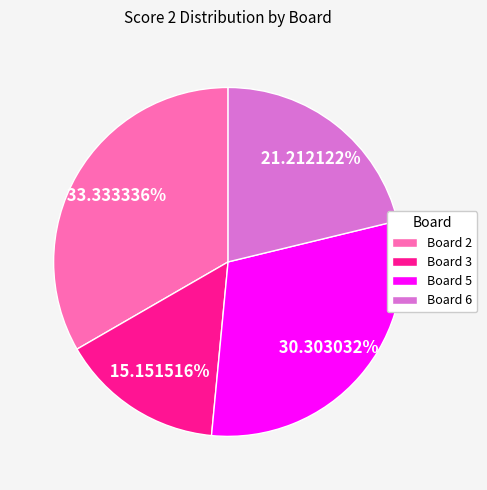

To the nearest percent, what percentage of the pie is Board 2?

33%